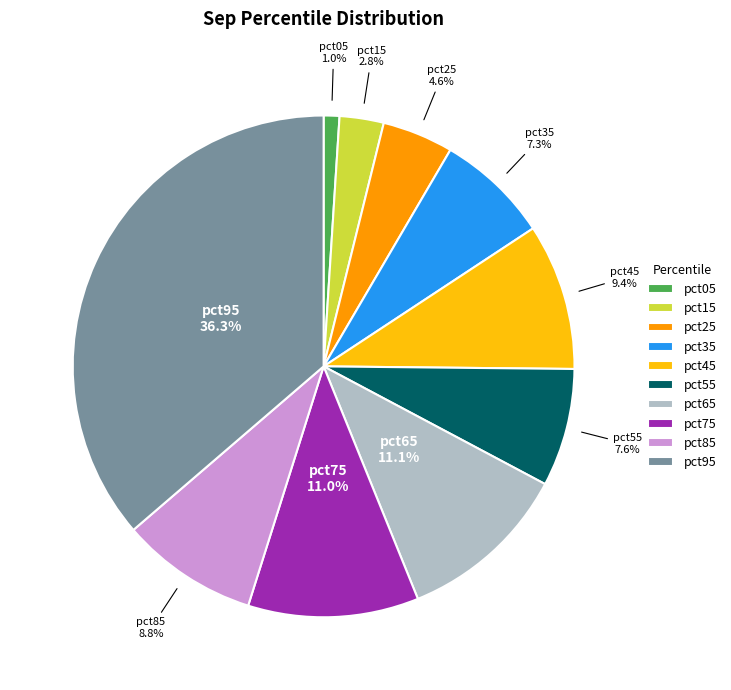

Is there any slice that represents more than half of the pie?

No